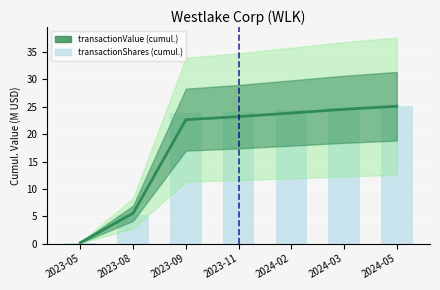

Rank the series by their average value, from highest to lowest.

transactionShares (scaled), transactionValue (cumulative, M)